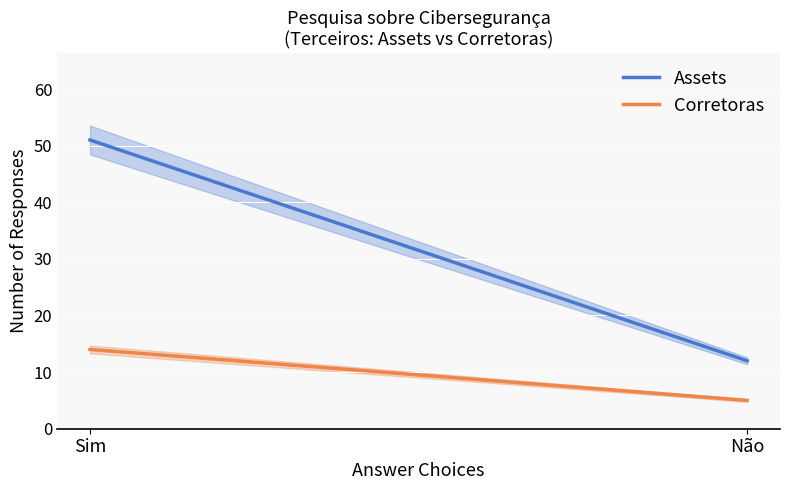

How many lines are shown in the chart?

2